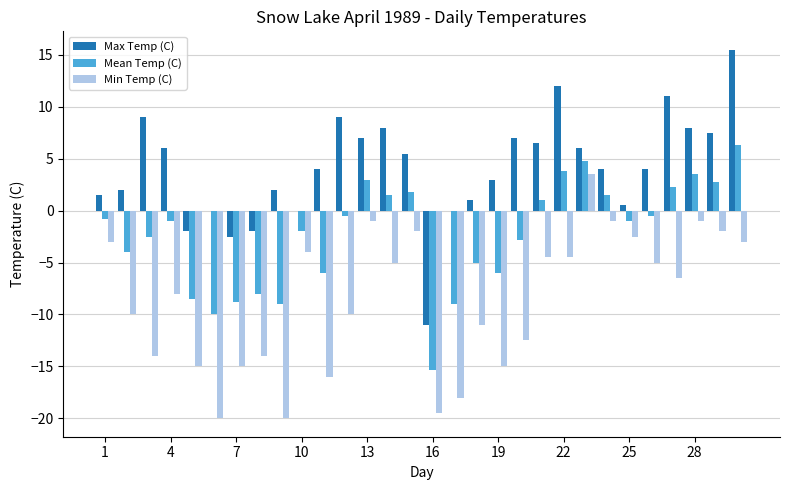

Which series has the largest total across all categories?

Max Temp (C)